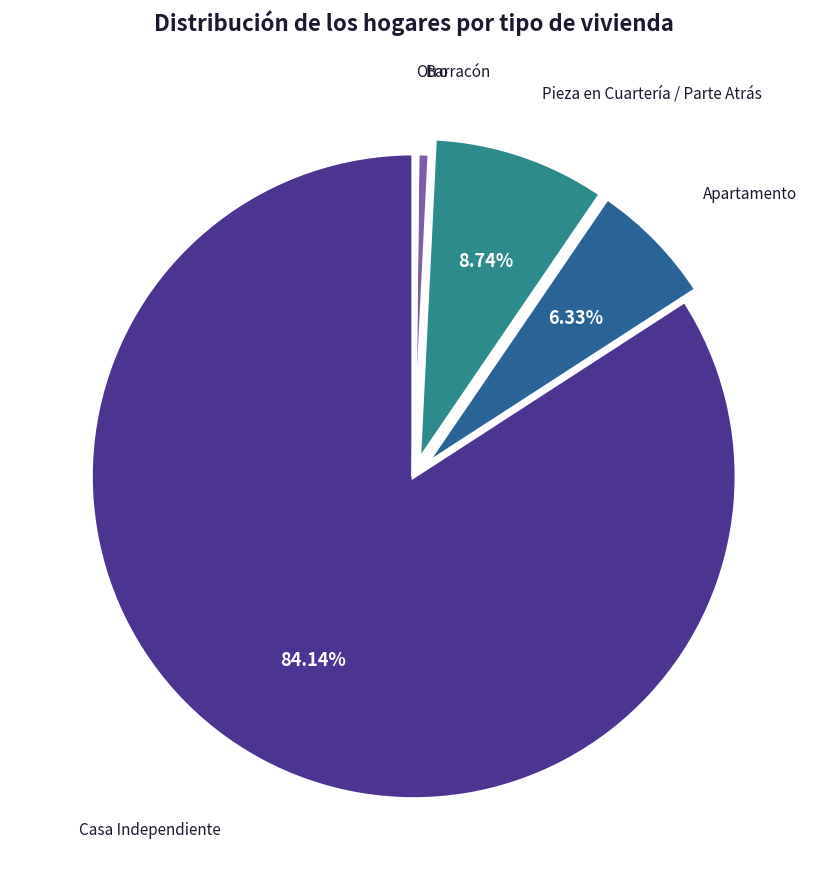

Does any single category account for the majority?

Yes